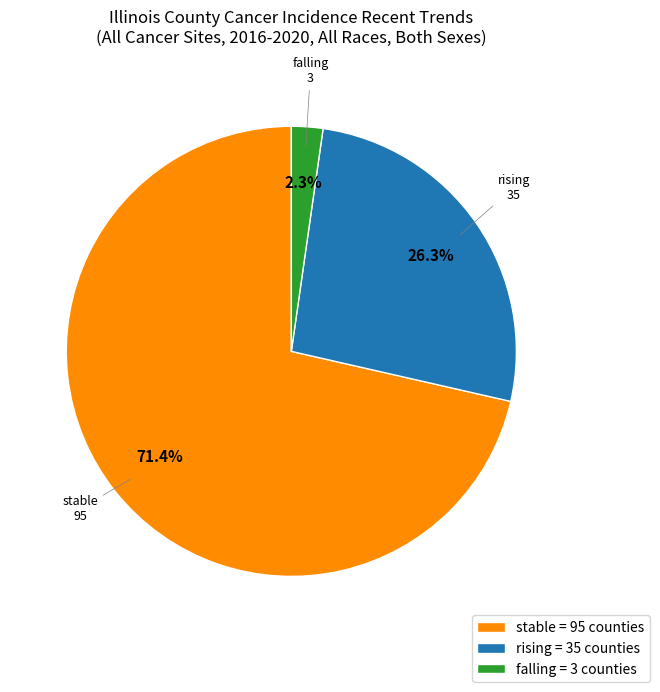

Do falling and stable together represent more than half of the pie?

Yes